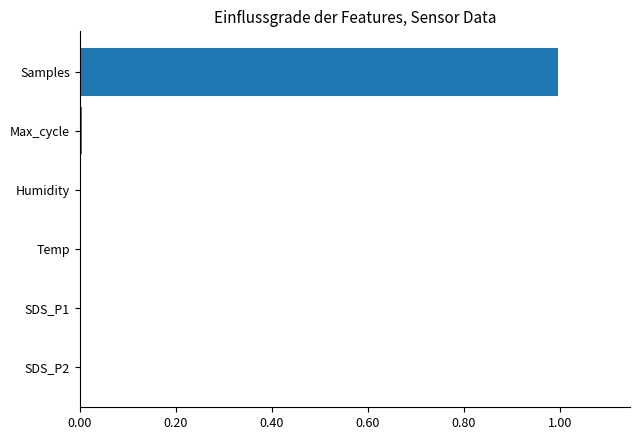

What is the greatest value displayed?

1.0